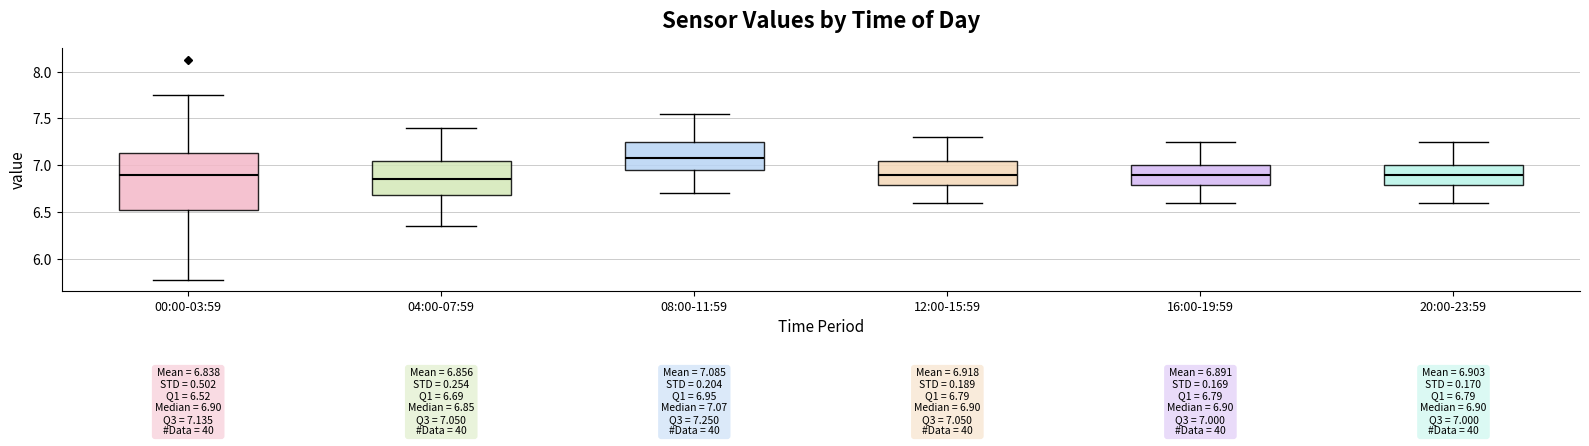

Which box's median line is the highest?

08:00-11:59